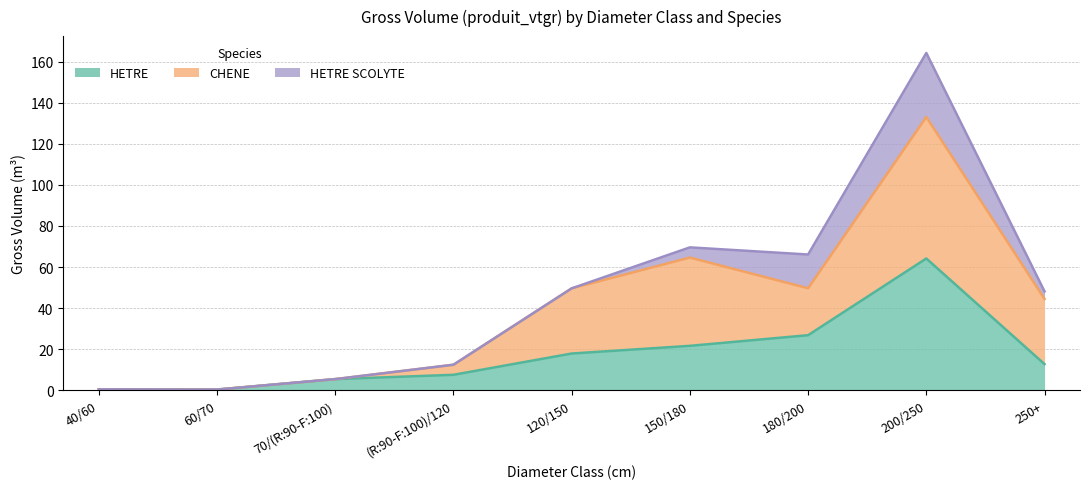

Which category has the highest value in the HETRE series?

200/250